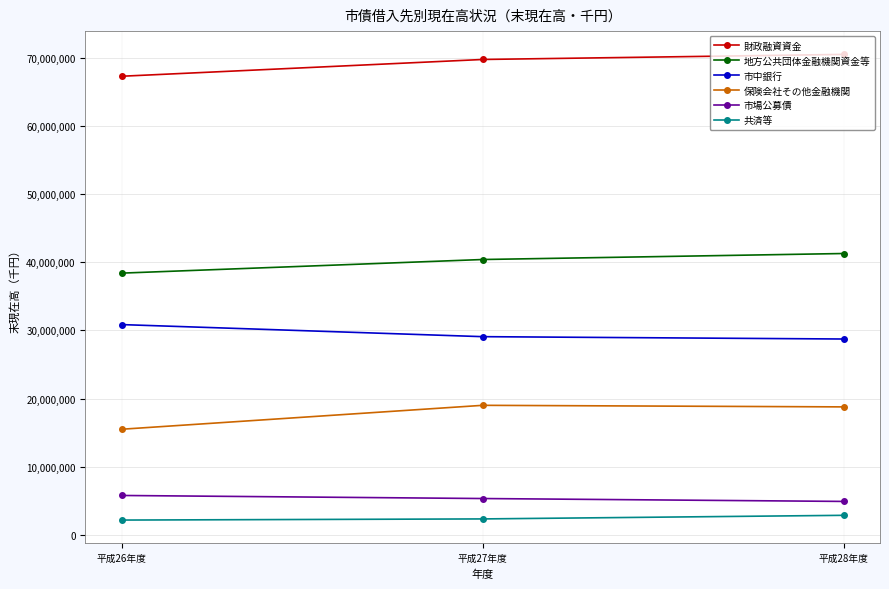

Is the value of 保険会社その他金融機関 at 平成27年度 greater than the value of 共済等 at 平成28年度?

Yes